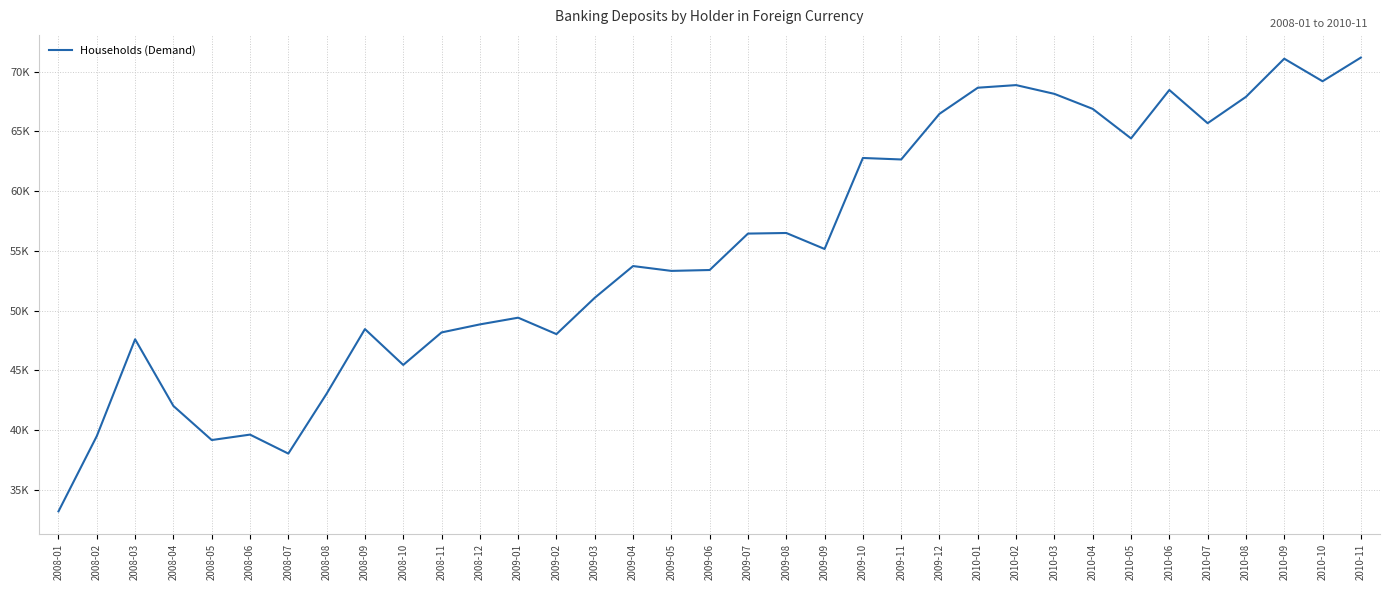

Does the chart have visible grid lines?

Yes